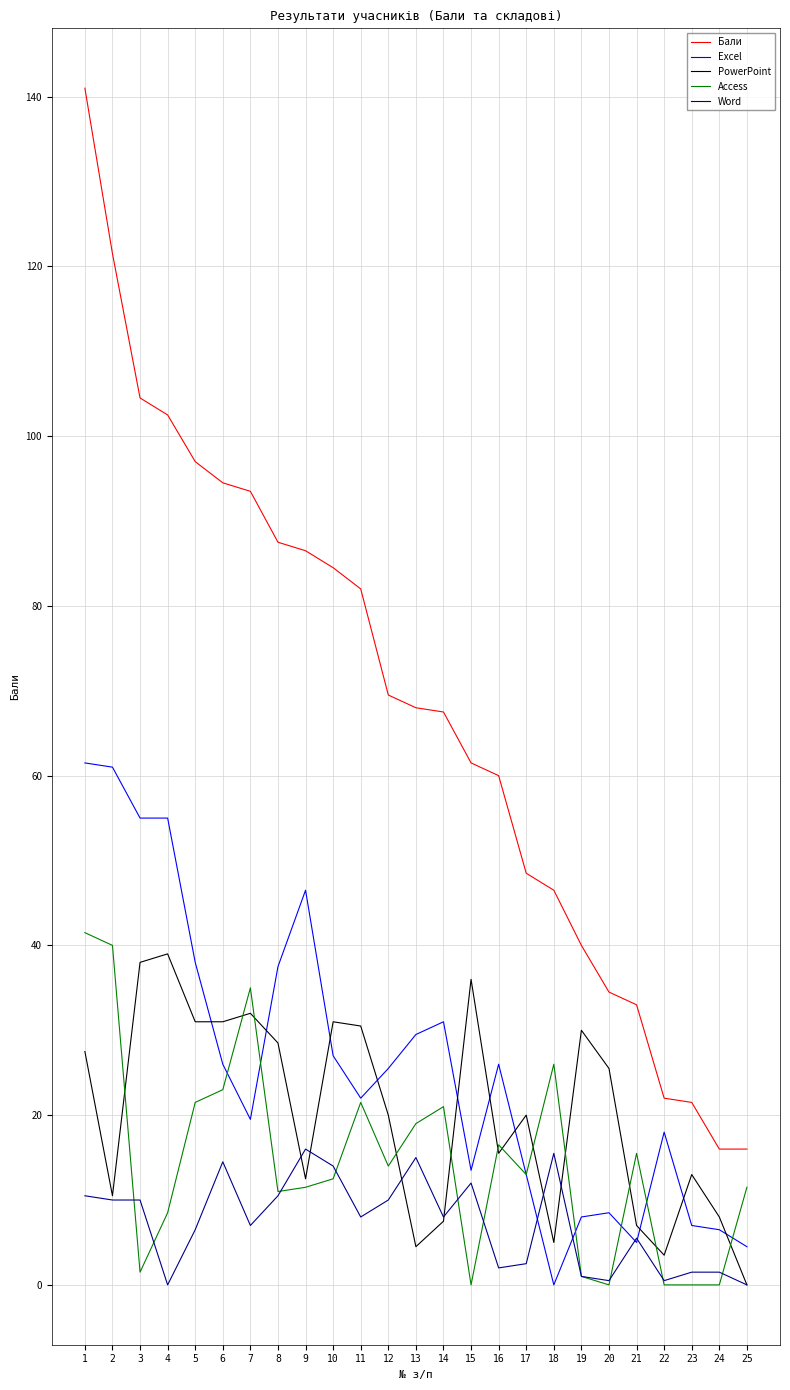

List the series in order of their peak value, highest first.

Бали, Excel, Access, PowerPoint, Word